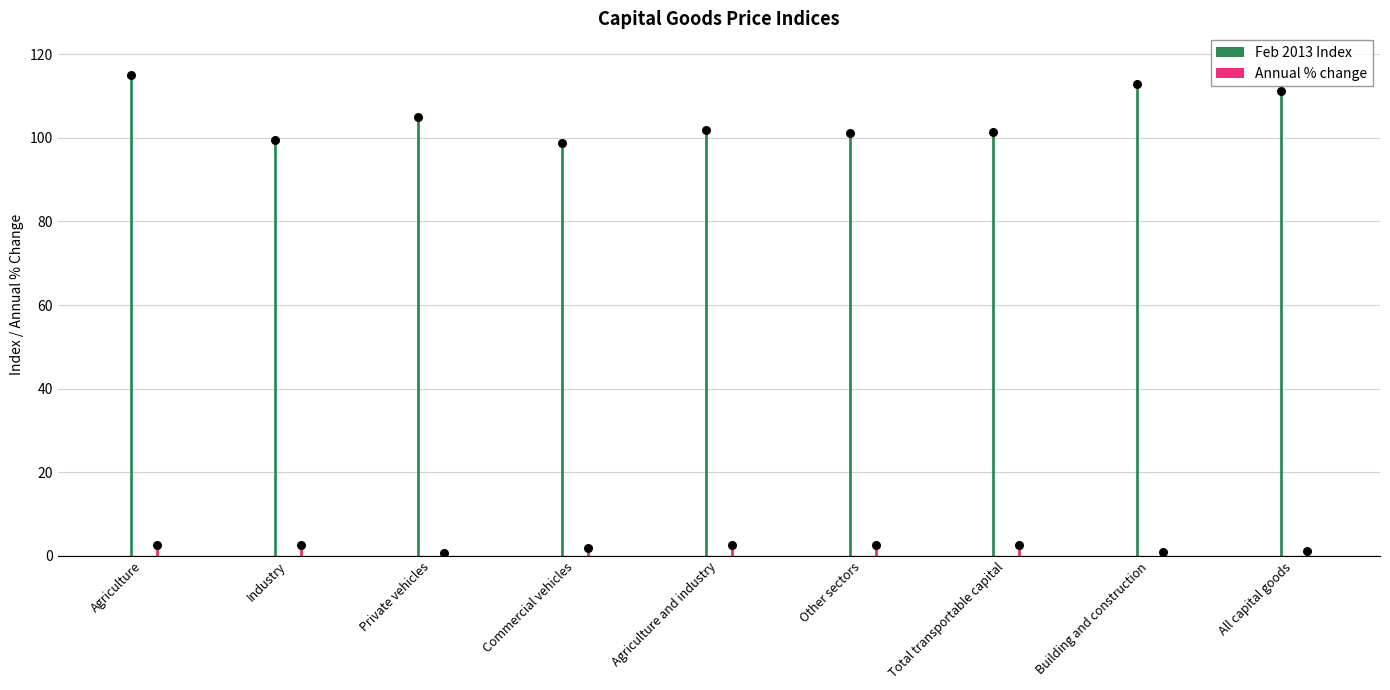

At which category is the sum across all series the highest?

Agriculture